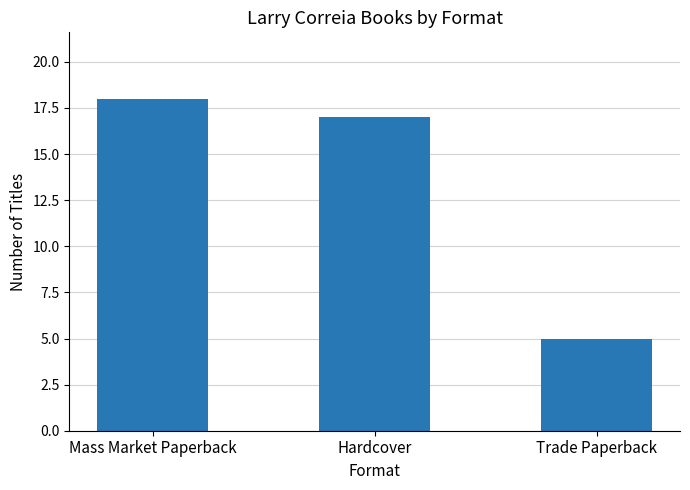

At which category does the chart reach its minimum across all series?

Trade Paperback